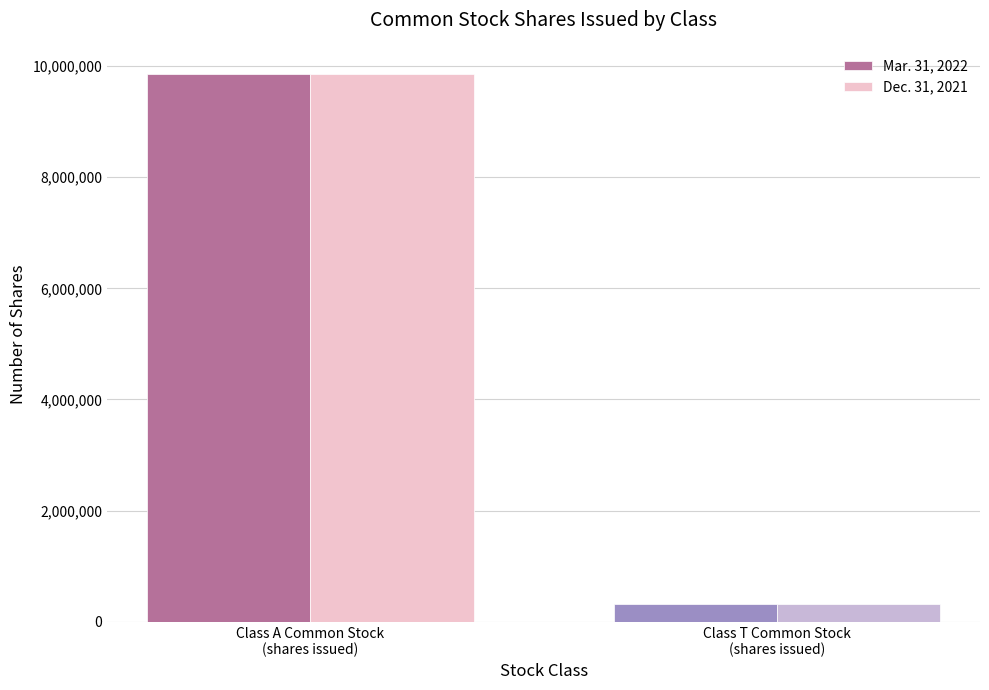

What is the maximum value for Mar. 31, 2022?

9851052